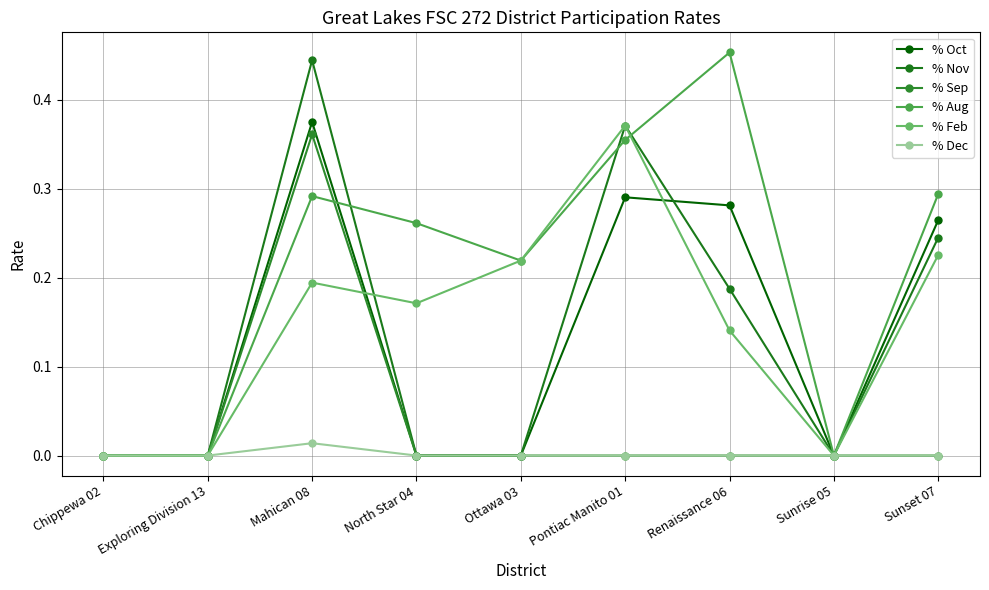

What position from the right is Sunrise 05?

2